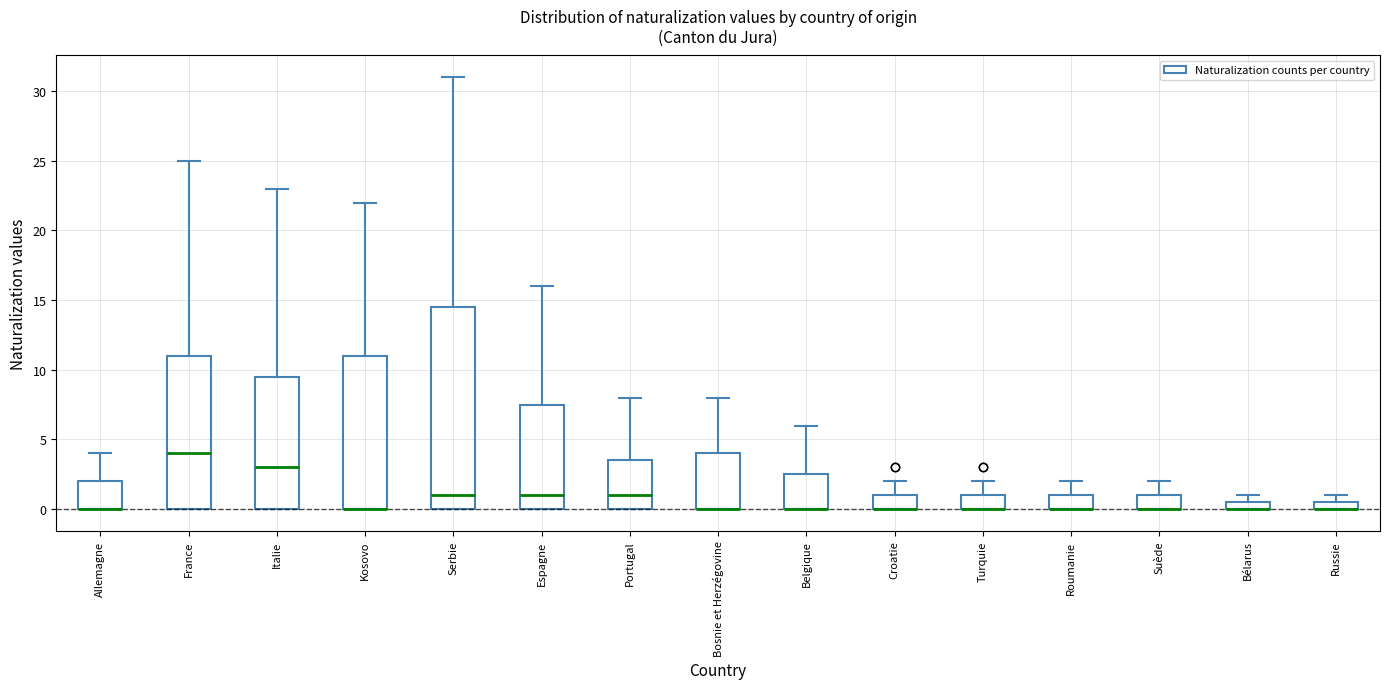

Comparing the boxes themselves (not the whiskers), which one is the tallest?

Serbie